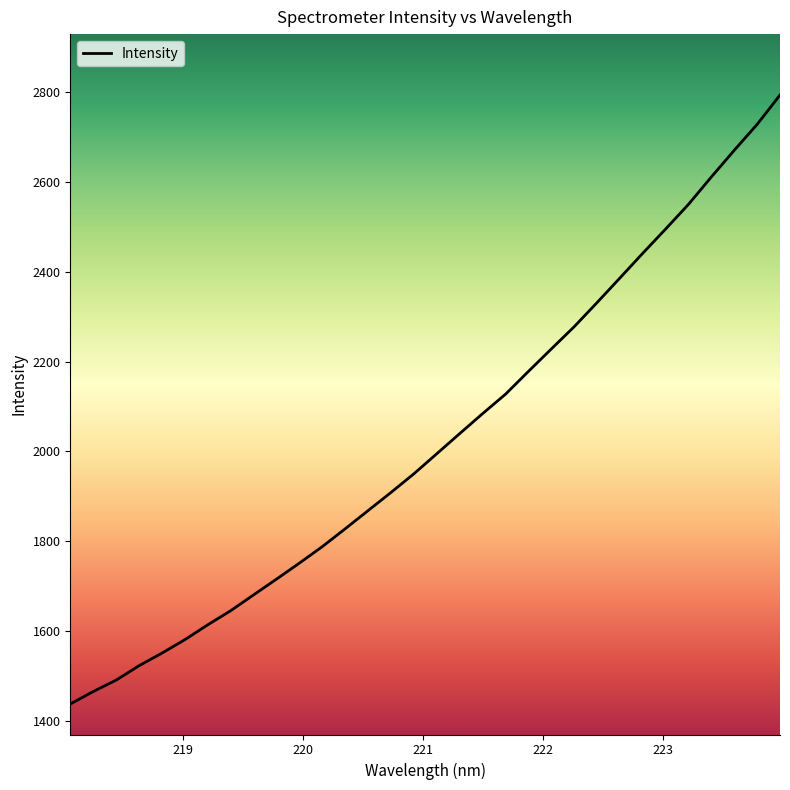

What is the minimum value shown in the chart?

1437.8